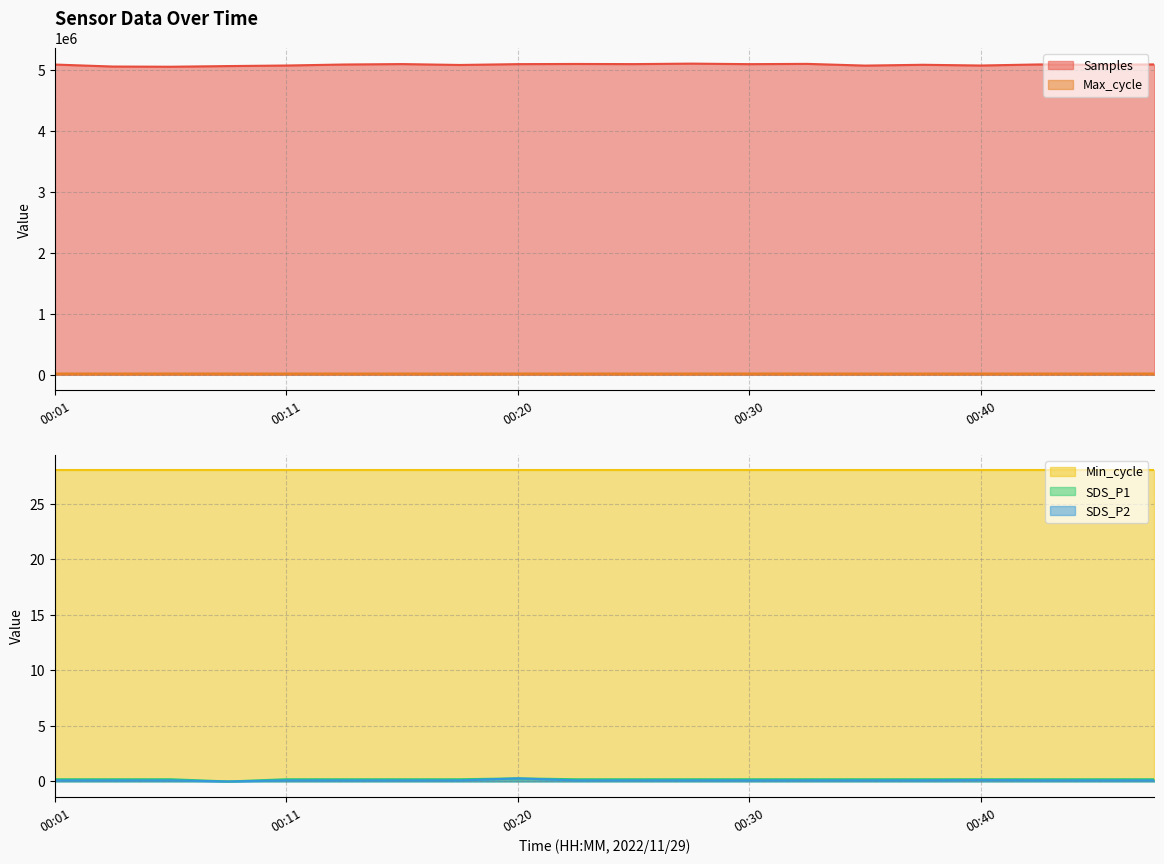

The value of Samples at 00:40 is 1488728. True or false?

False